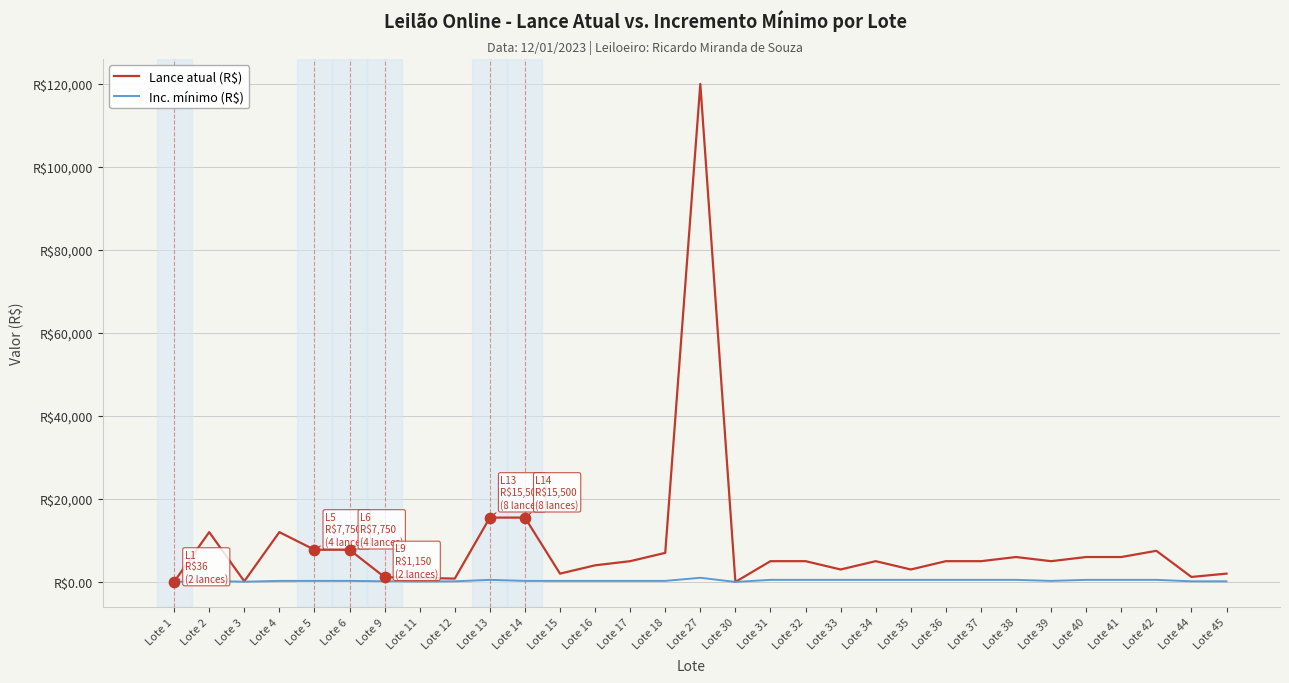

What is the total value across all series at Lote 34?

5500.0